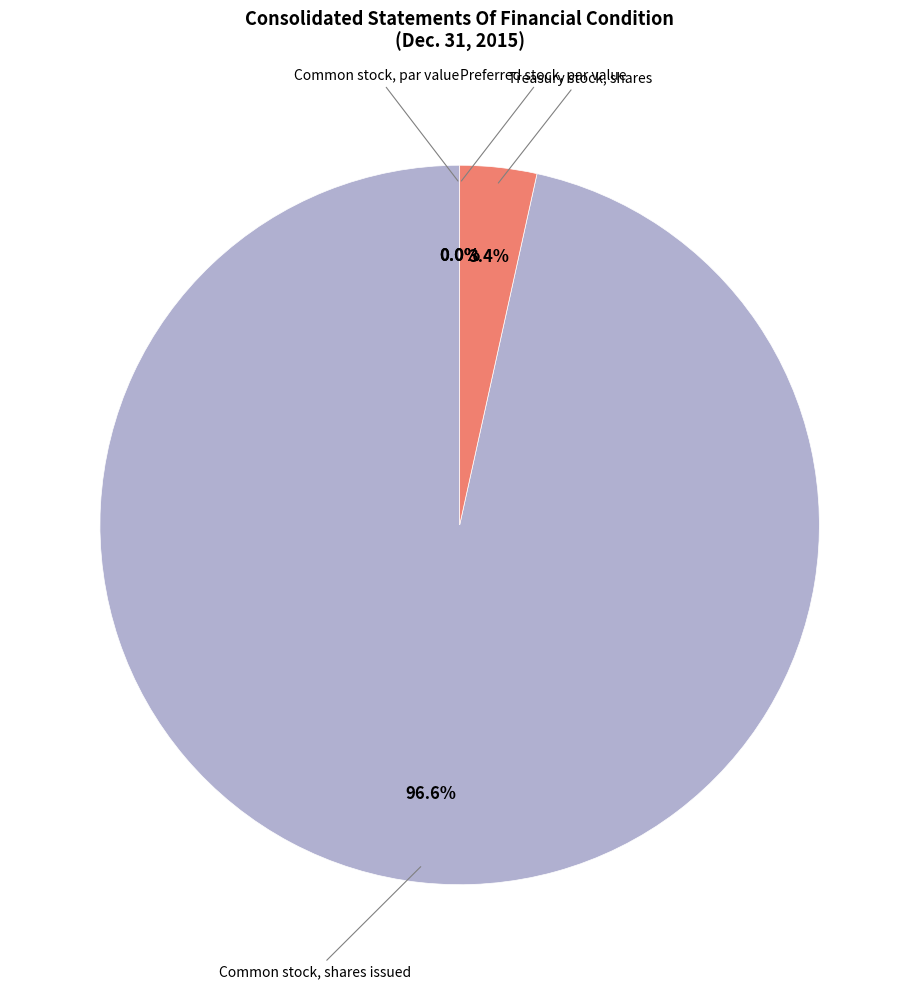

To the nearest percent, what is the difference between the largest and smallest slice percentages?

97%